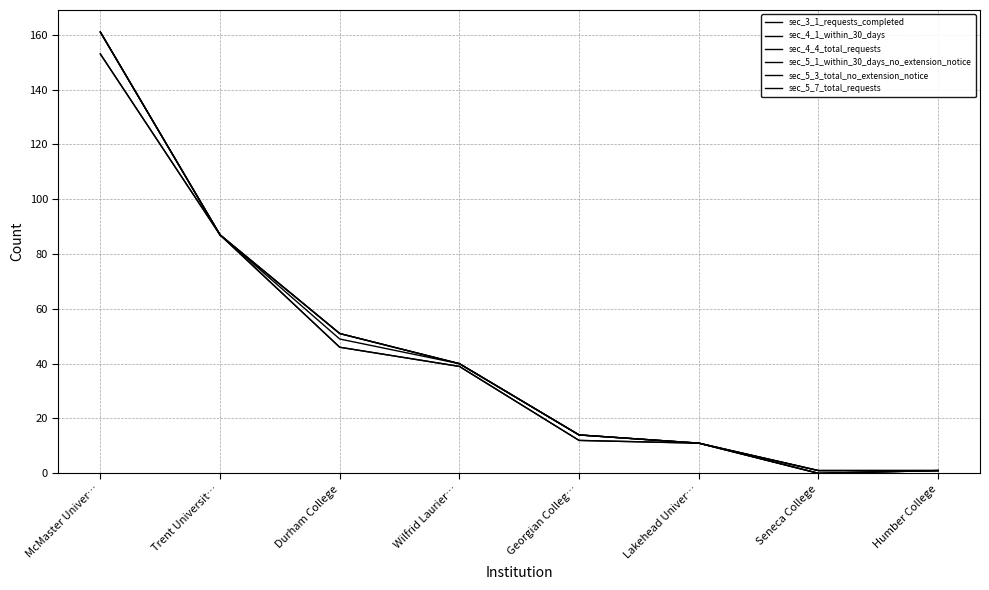

Count the number of categories in the chart.

8